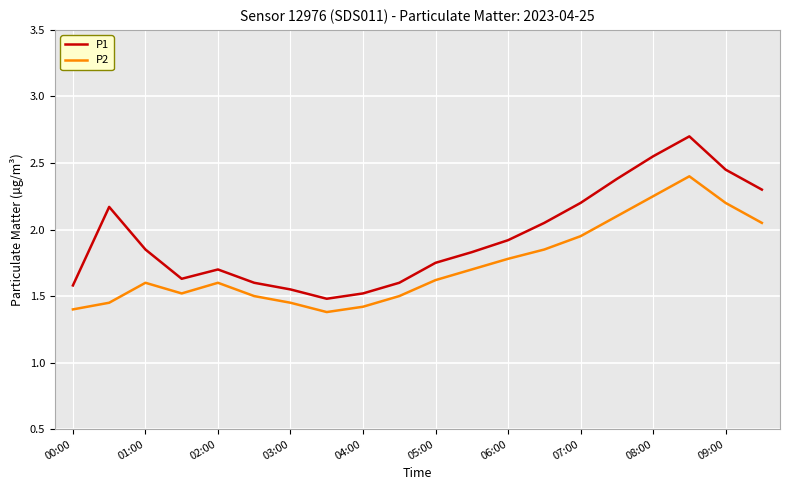

True or false: P2 and P1 intersect in this chart.

False